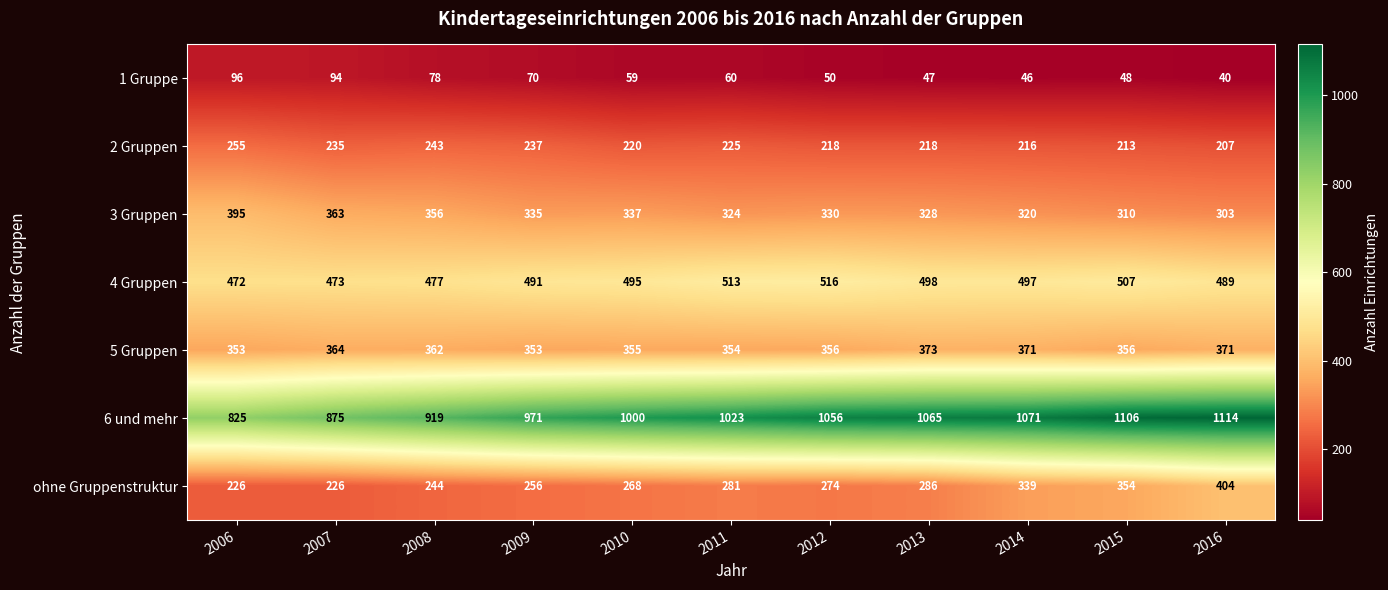

What is the smallest value displayed?

40